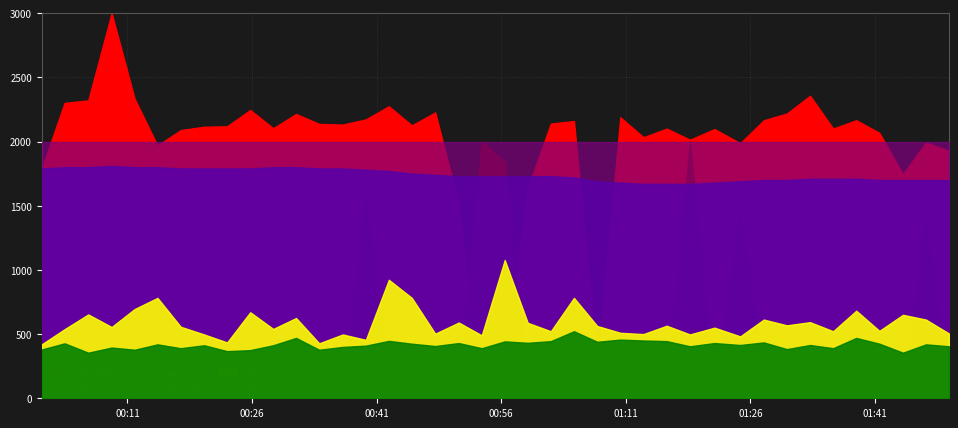

Is it true that SDS_P2 equals 4.2 at 2023/07/21 01:47:07?

True